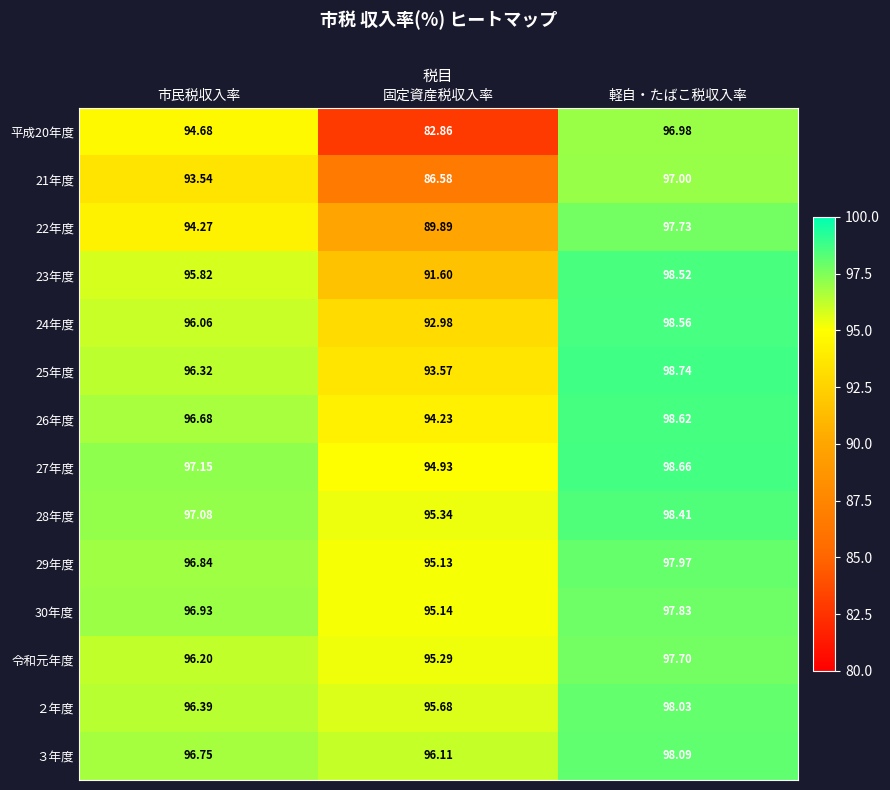

What is the smallest value displayed?

82.9